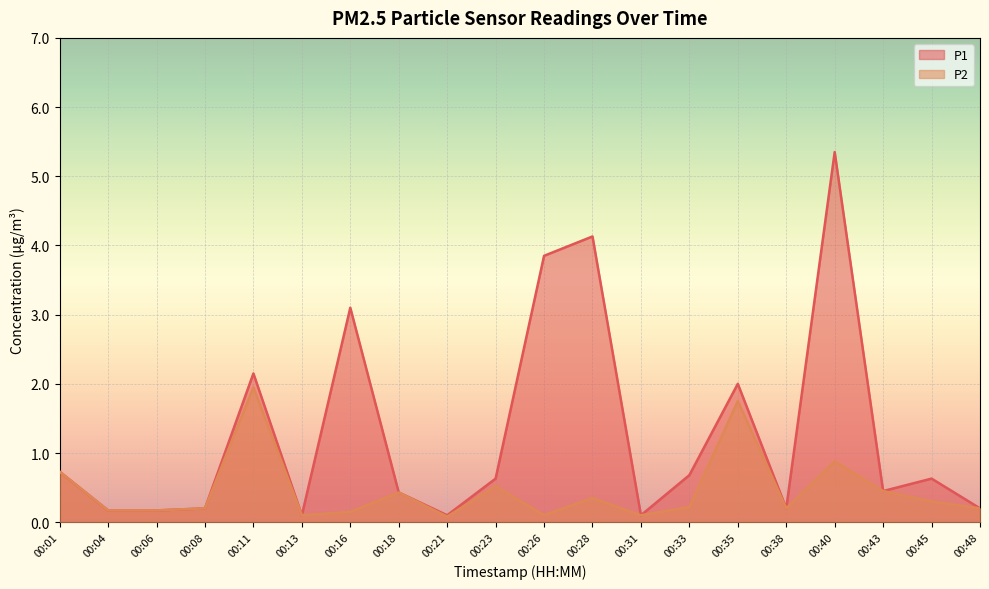

Which label corresponds to the smallest value in the chart?

00:21